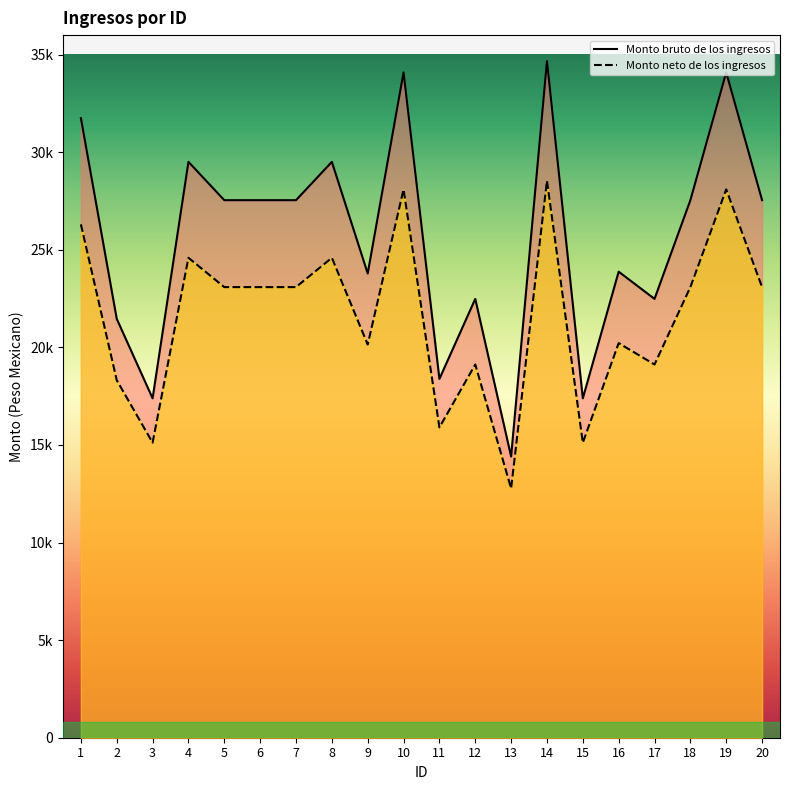

What is the difference between the maximum and minimum values in the Monto bruto de los ingresos series?

20258.7